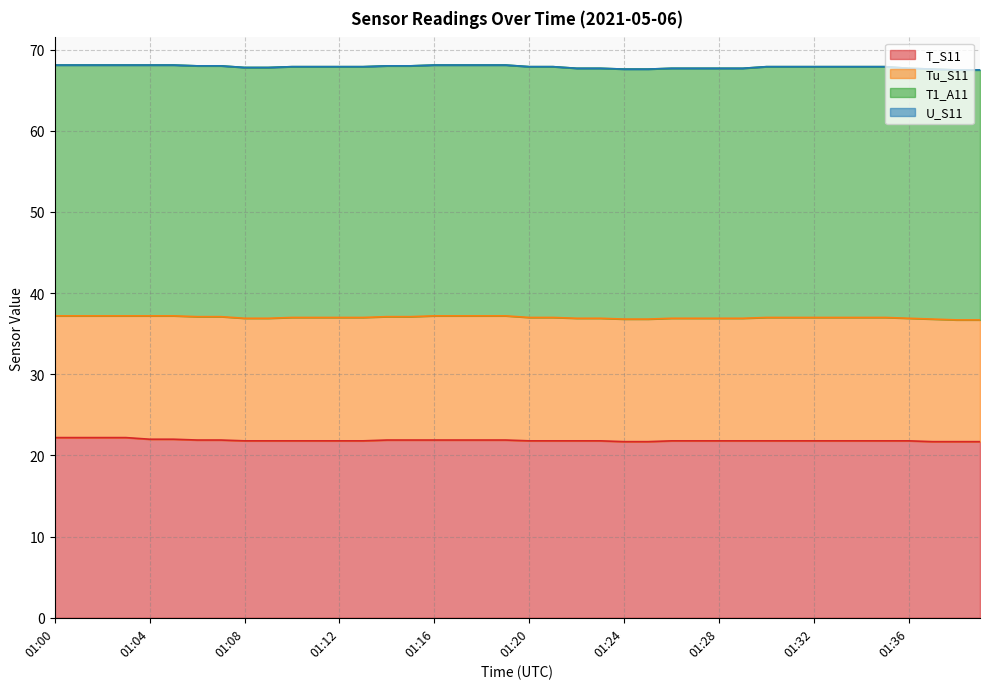

What is the sum of the T1_A11 values at 01:29 and 01:19?

61.7